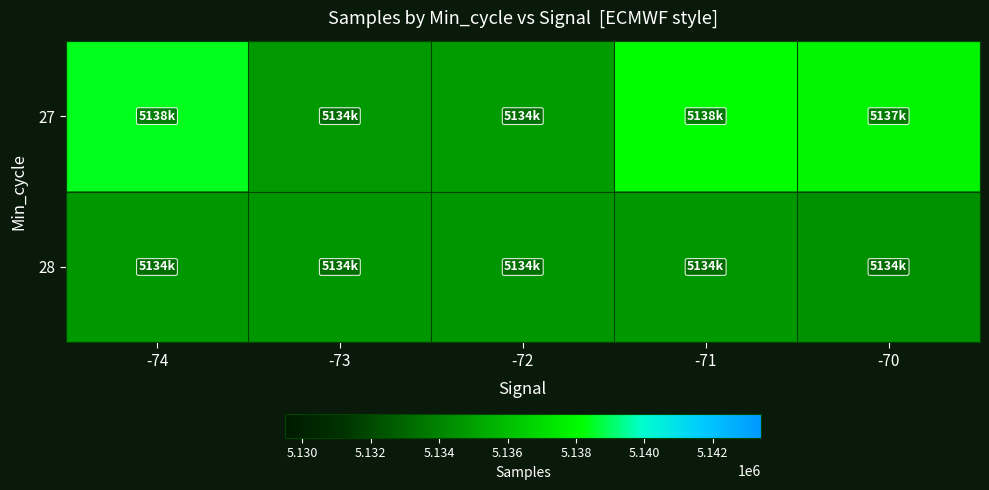

At which category does the chart reach its peak across all series?

-74